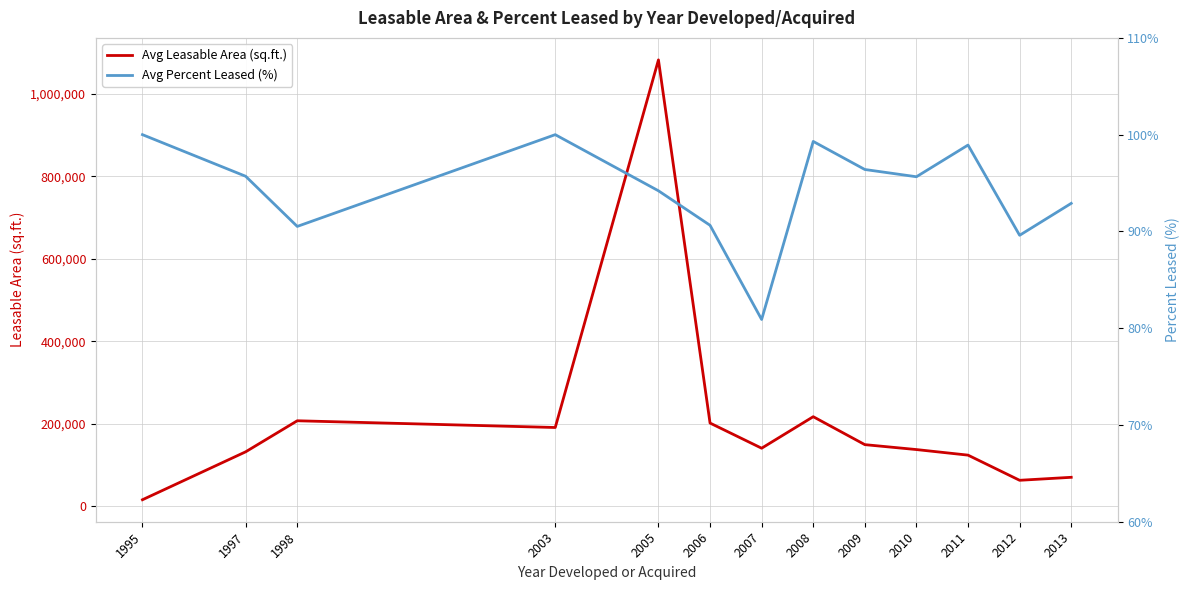

What are all the series names shown in the legend?

Avg Leasable Area (sq.ft.), Avg Percent Leased (%)